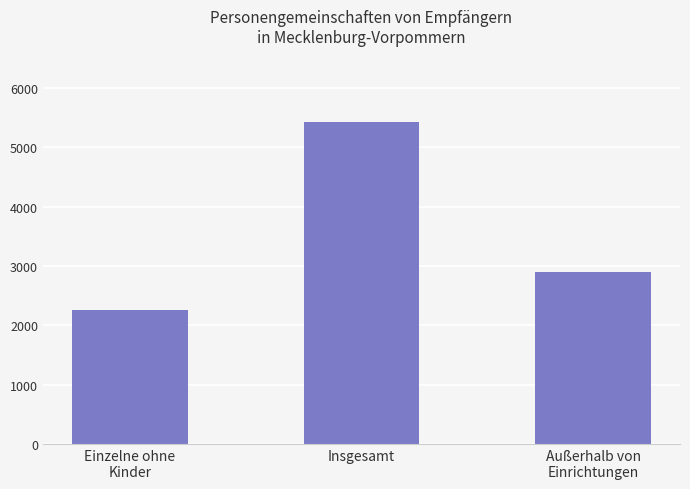

What is the change in value from Einzelne ohne
Kinder to Außerhalb von
Einrichtungen?

+640